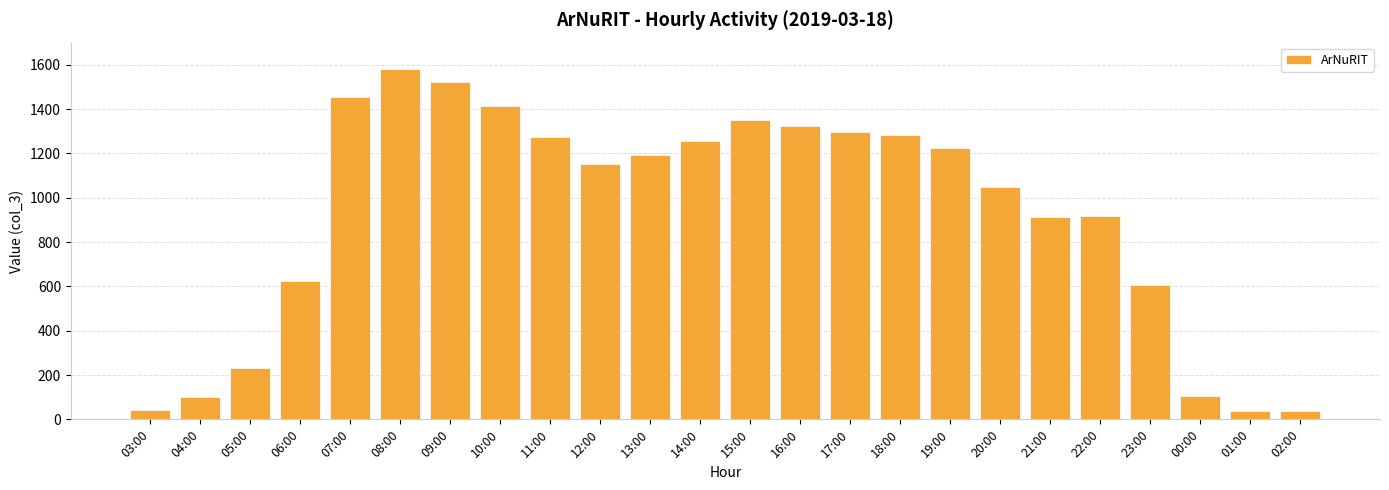

How many data points are less than 1195?

12